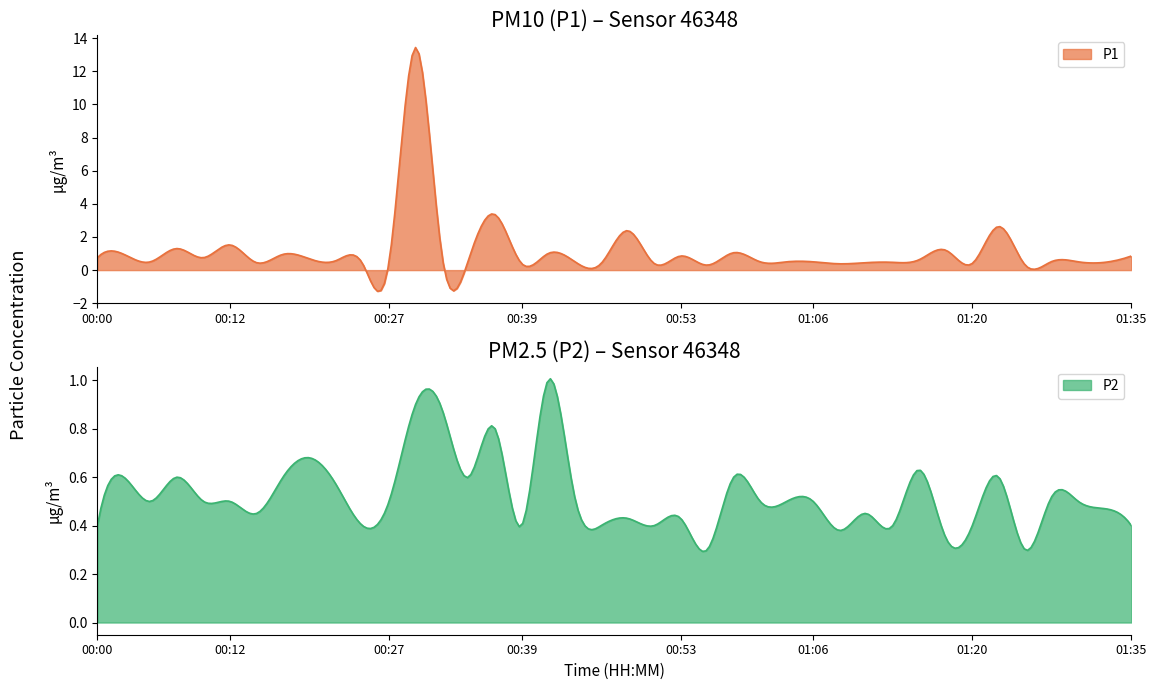

At which category is the sum across all series the highest?

00:29